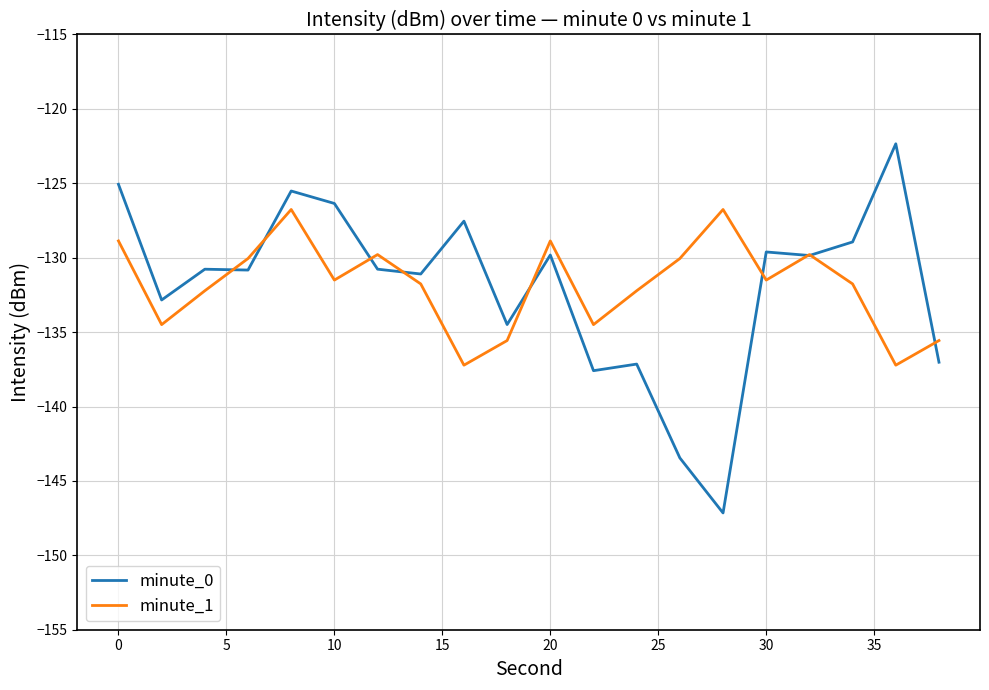

What is the lowest value of the minute_0 series?

-147.2